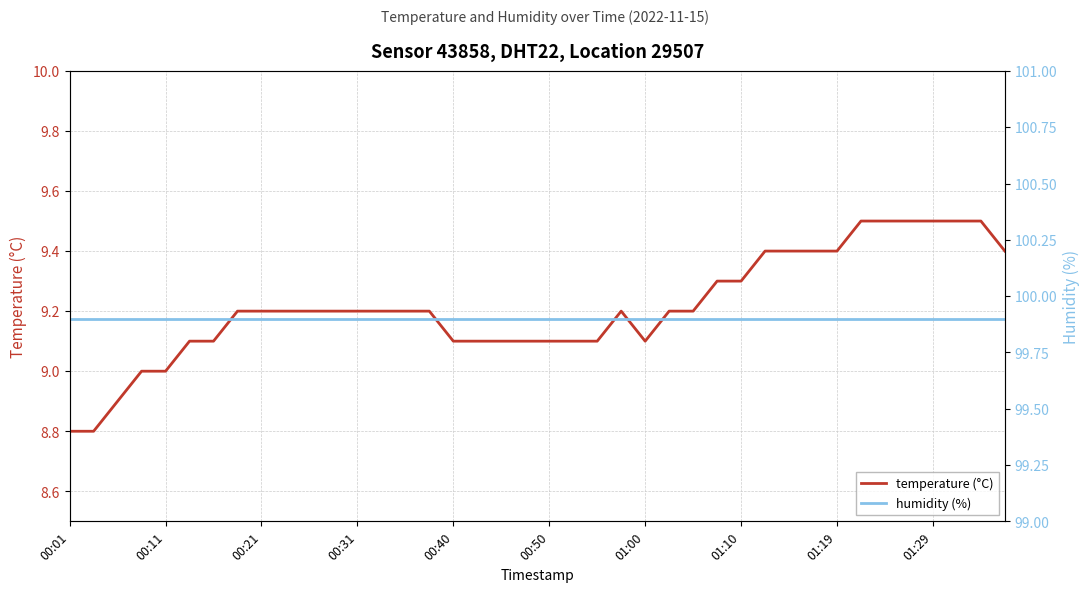

What is the difference between the highest and lowest values at 26?

90.7